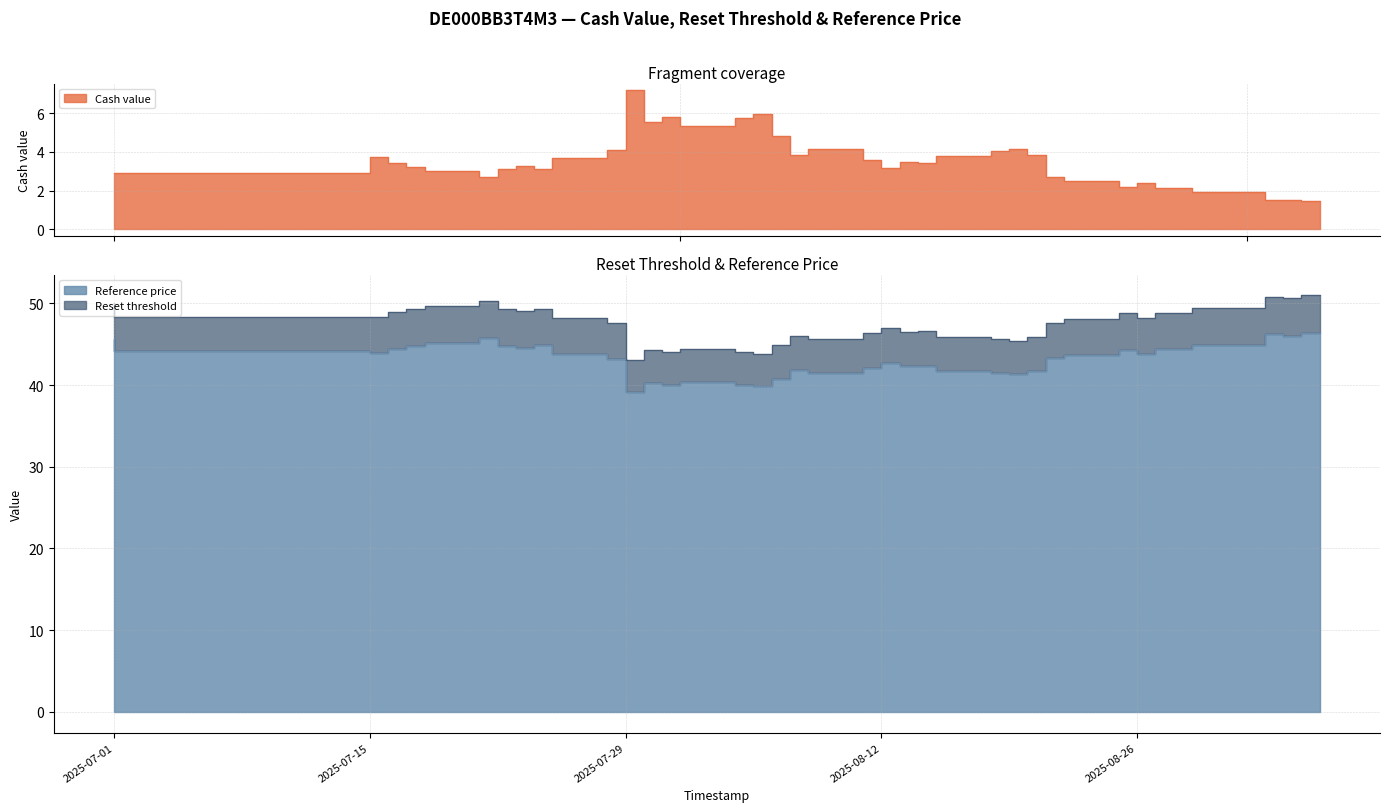

Which label corresponds to the largest value in the chart?

2025-09-05